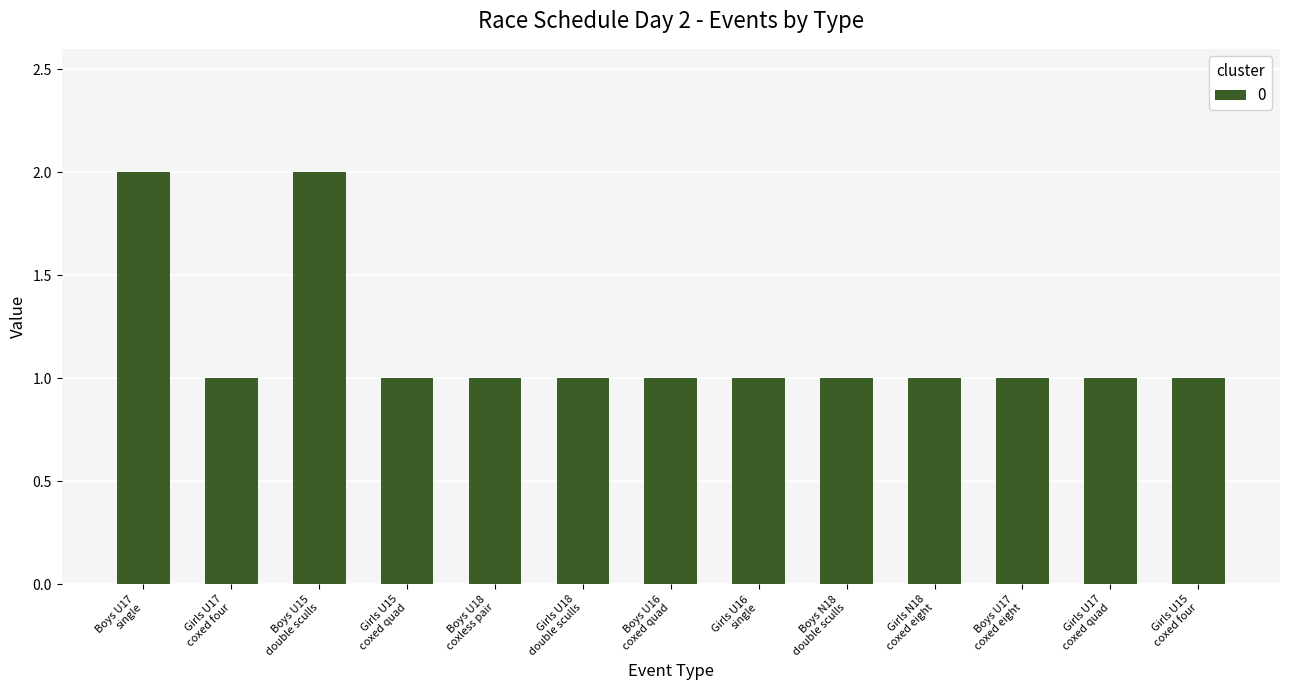

What is the value of the 4th bar from the left?

1